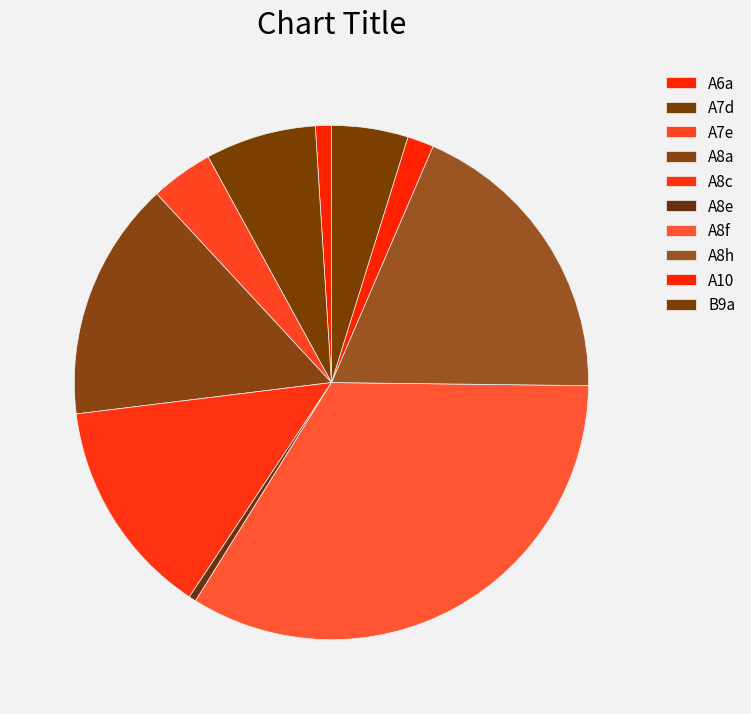

Which slice is the largest?

A8f